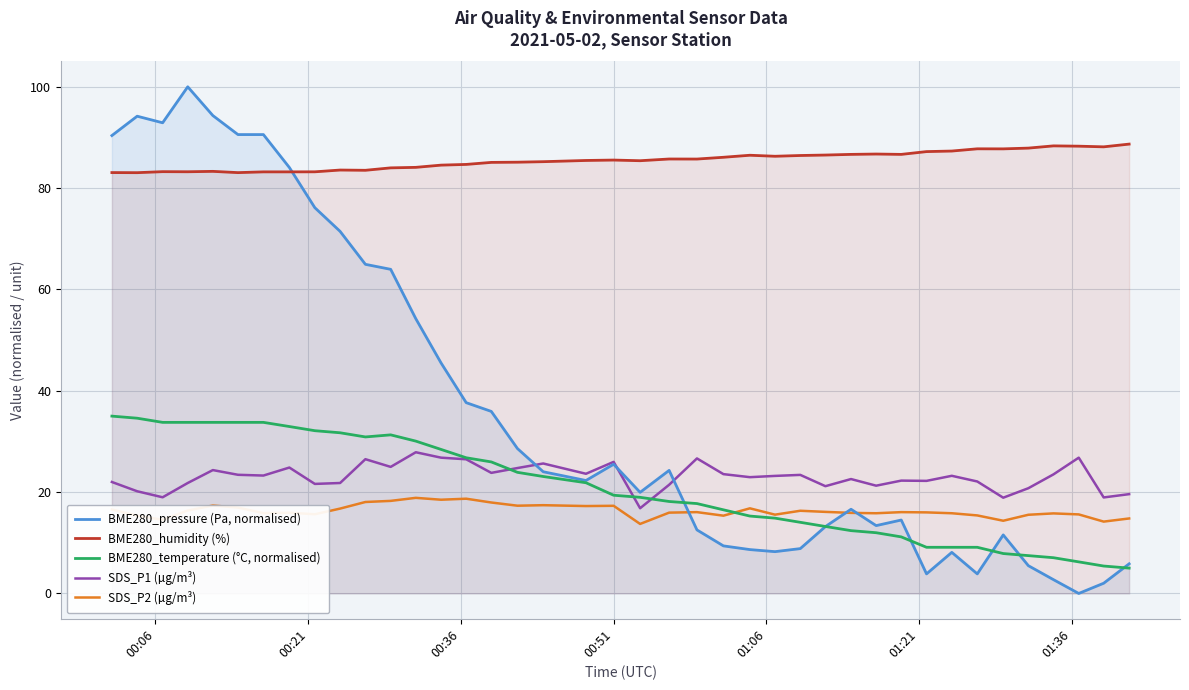

Does the chart display data point markers on the line(s)?

No